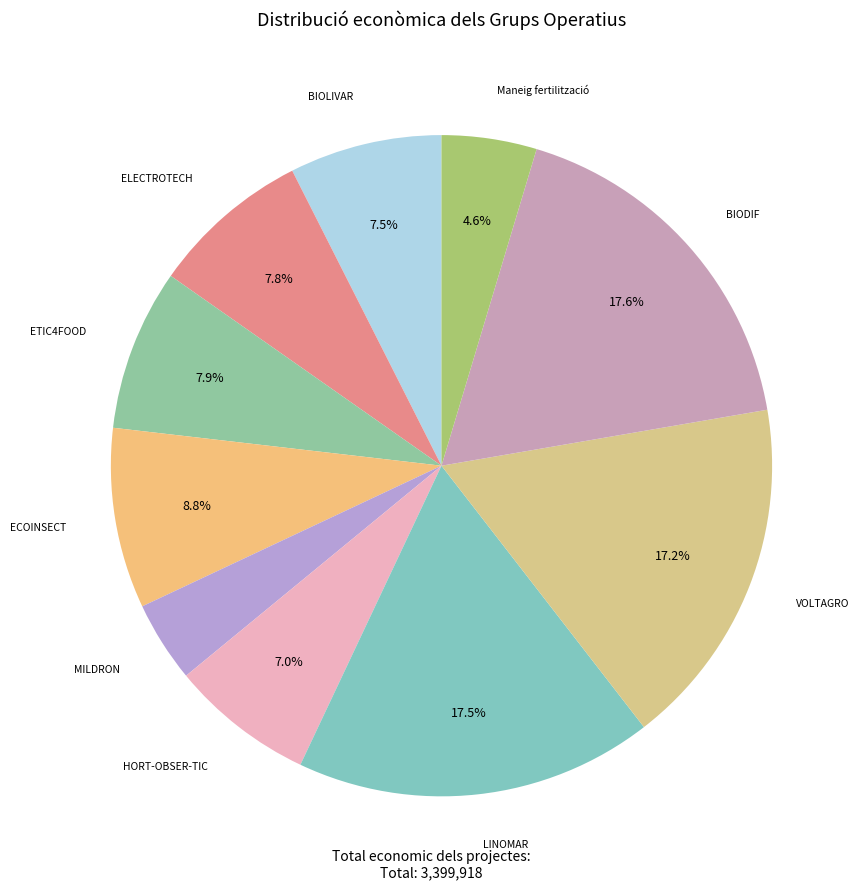

Rank the categories by value from highest to lowest.

BIODIF, LINOMAR, VOLTAGRO, ECOINSECT, ETIC4FOOD, ELECTROTECH, BIOLIVAR, HORT-OBSER-TIC, Maneig fertilització, MILDRON